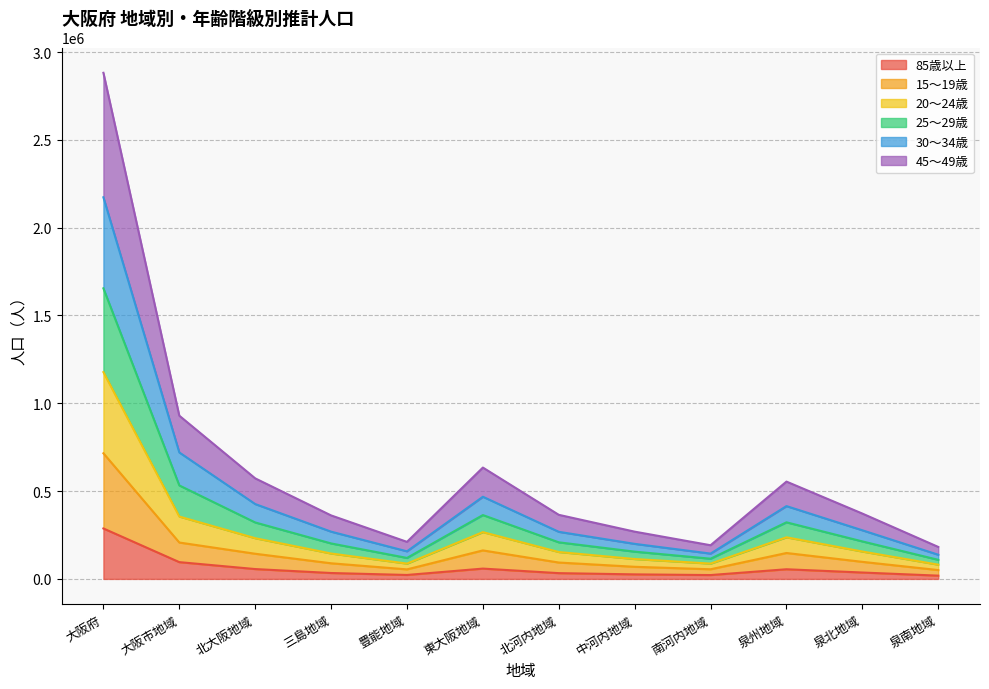

At which category is the sum across all series the highest?

大阪府